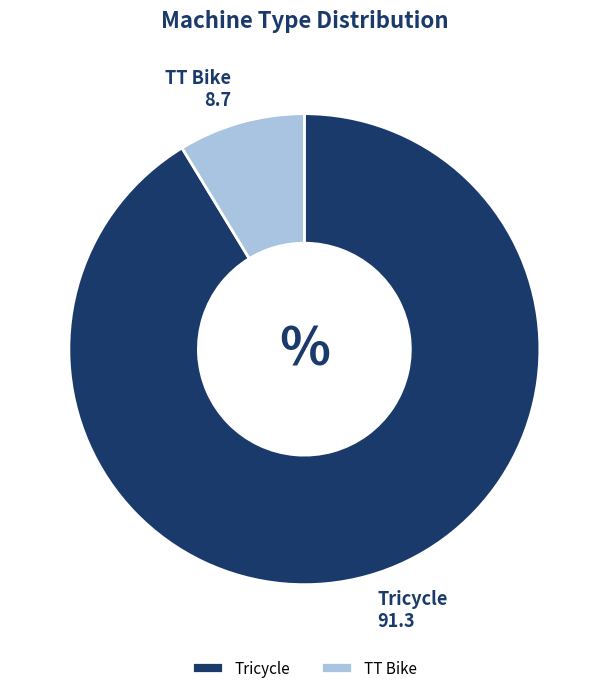

Between TT Bike and Tricycle, which is larger?

Tricycle